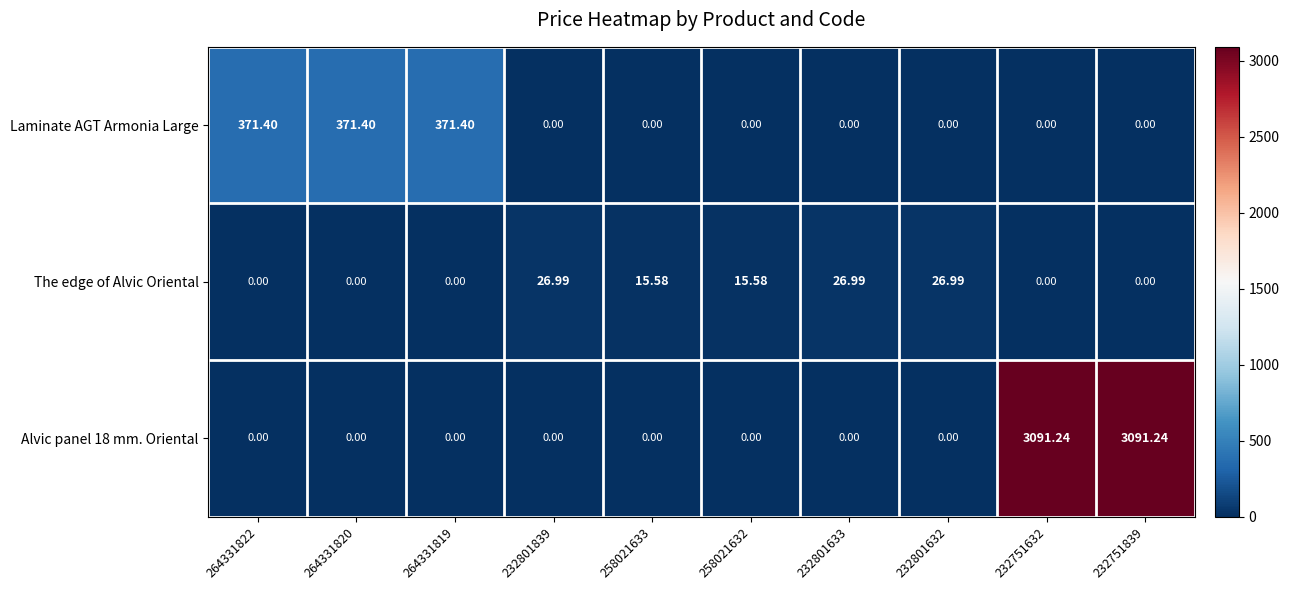

Which series changed the most between 264331820 and 258021633?

Laminate AGT Armonia Large